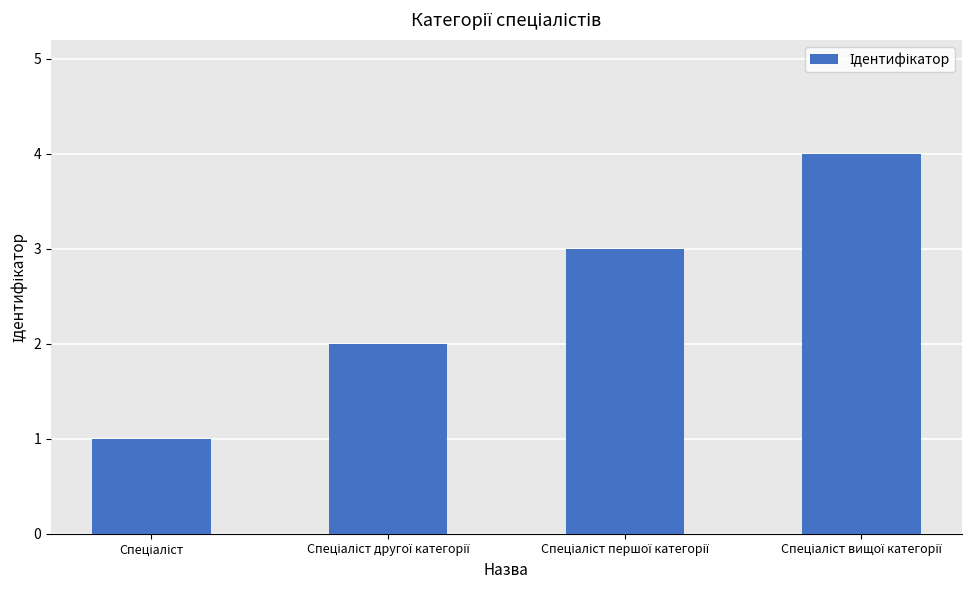

What is the sum of all values?

10